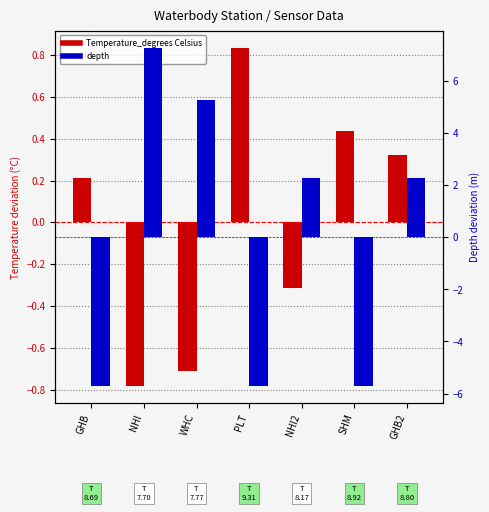

The depth series shows -5.7 at GHB. True or false?

True